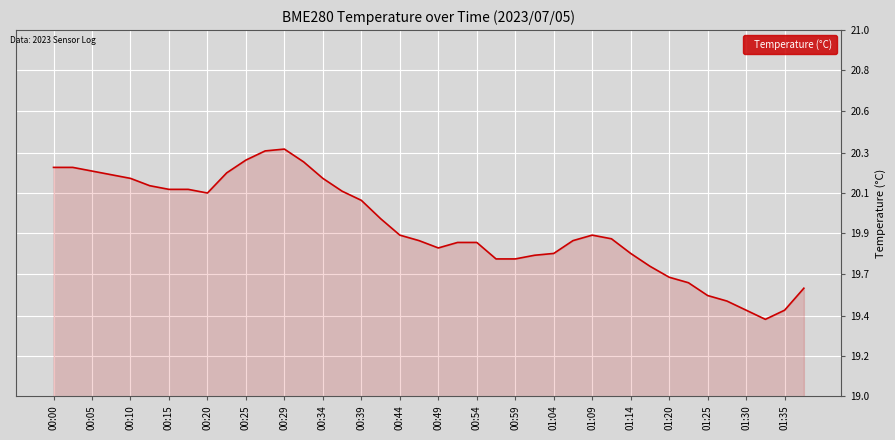

What is the difference between the second highest and second lowest values?

0.9